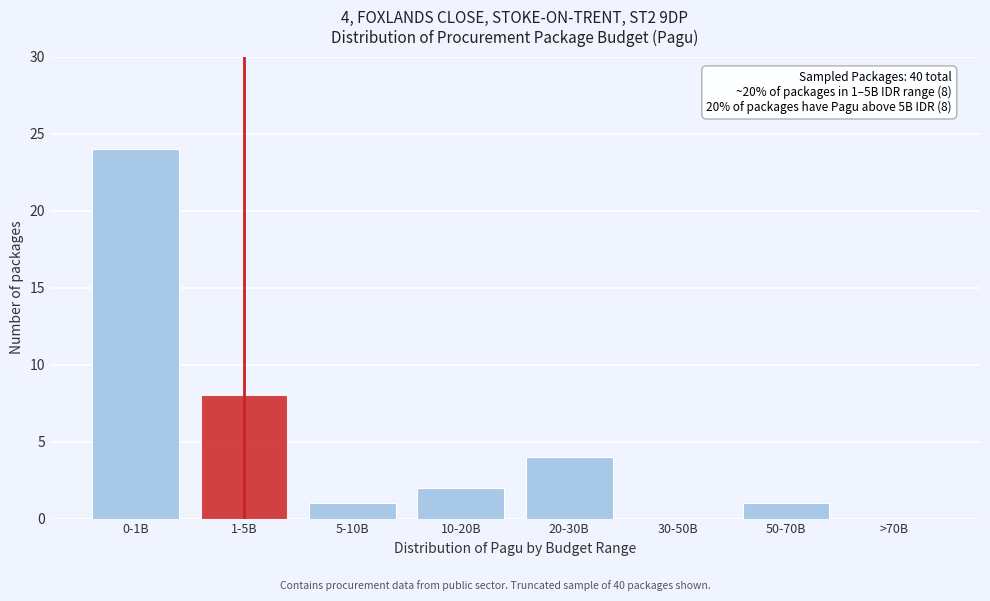

Reading right to left, transcribe all the data shown in this chart.

>70B=0	50-70B=1	30-50B=0	20-30B=4	10-20B=2	5-10B=1	1-5B=8	0-1B=24